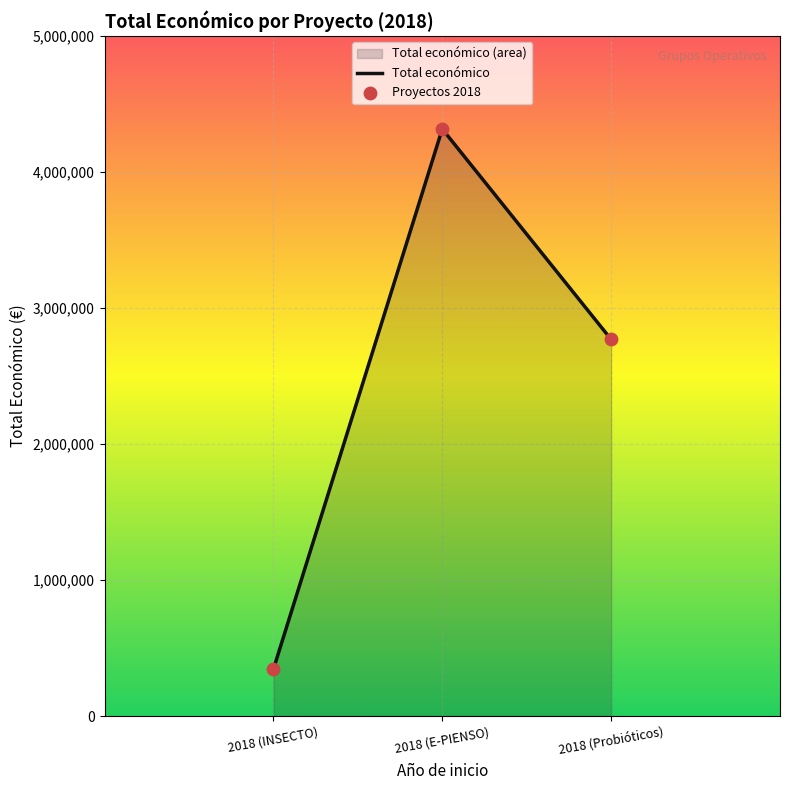

What is the ratio of the value at 2018 (INSECTO) to the value at 2018 (Probióticos)?

0.1